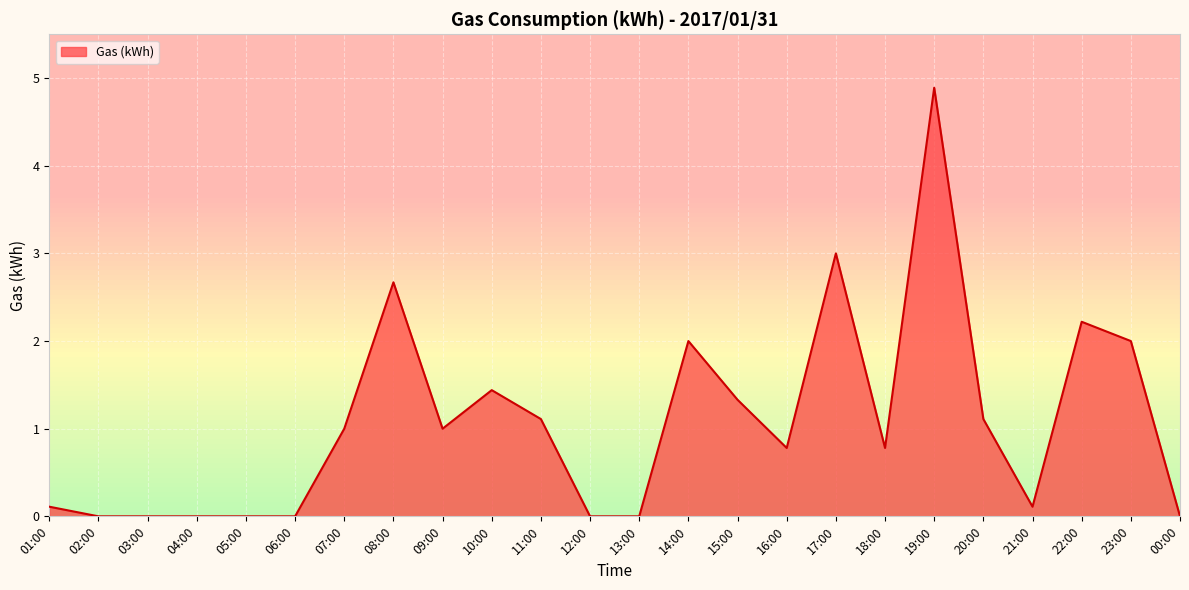

Which label corresponds to the largest value in the chart?

19:00